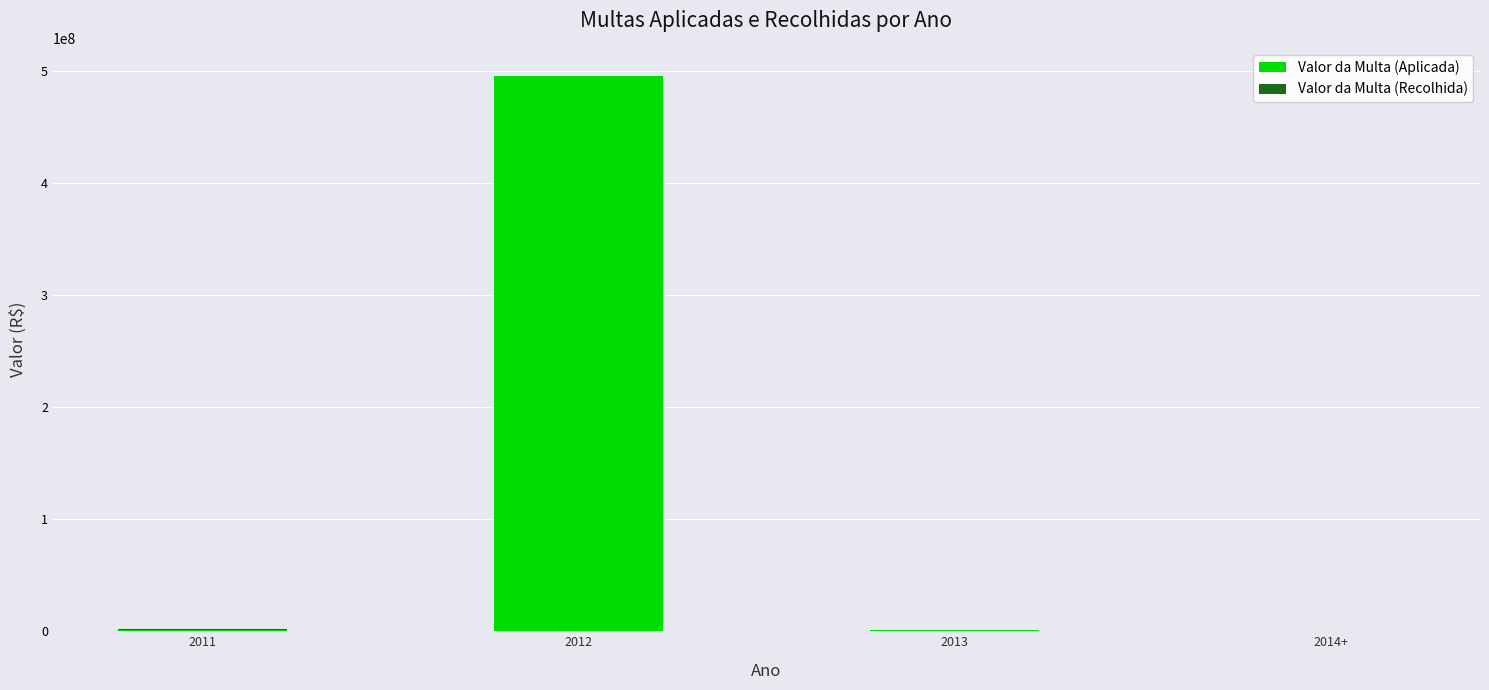

How many distinct data groups are displayed?

2